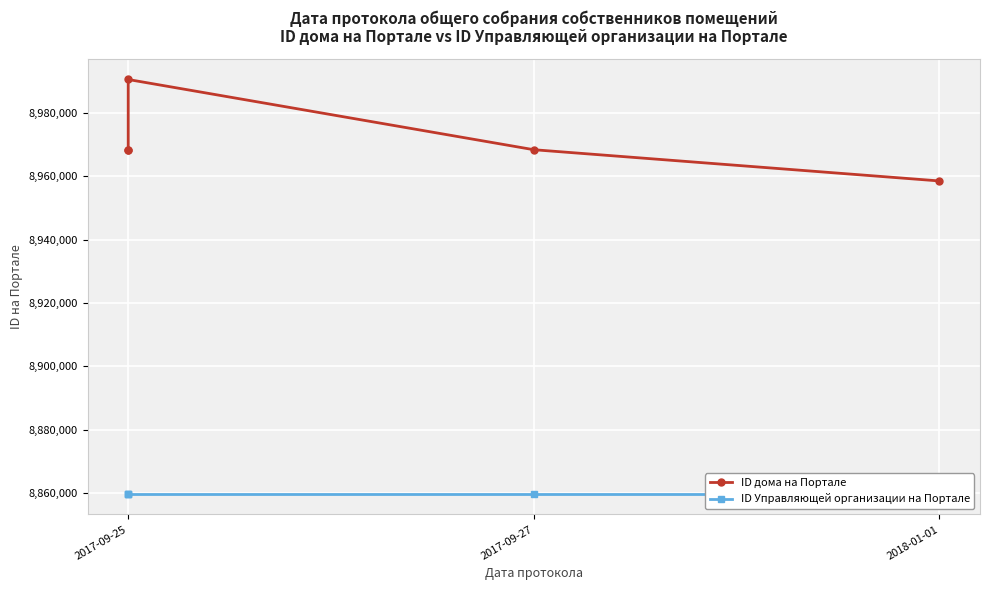

What is the difference between the maximum and minimum values in the ID дома на Портале series?

31997